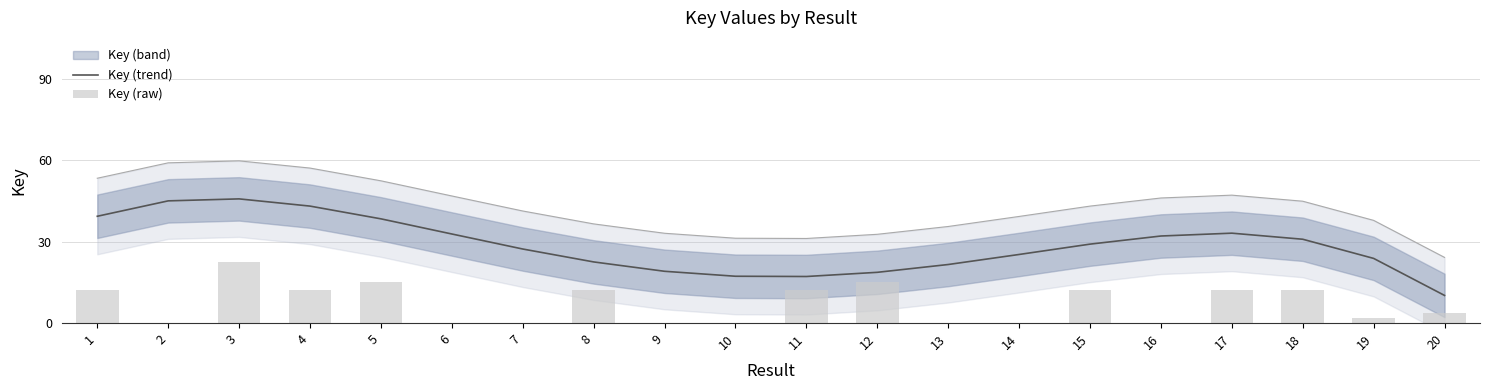

At how many categories does at least one series exceed 11?

19